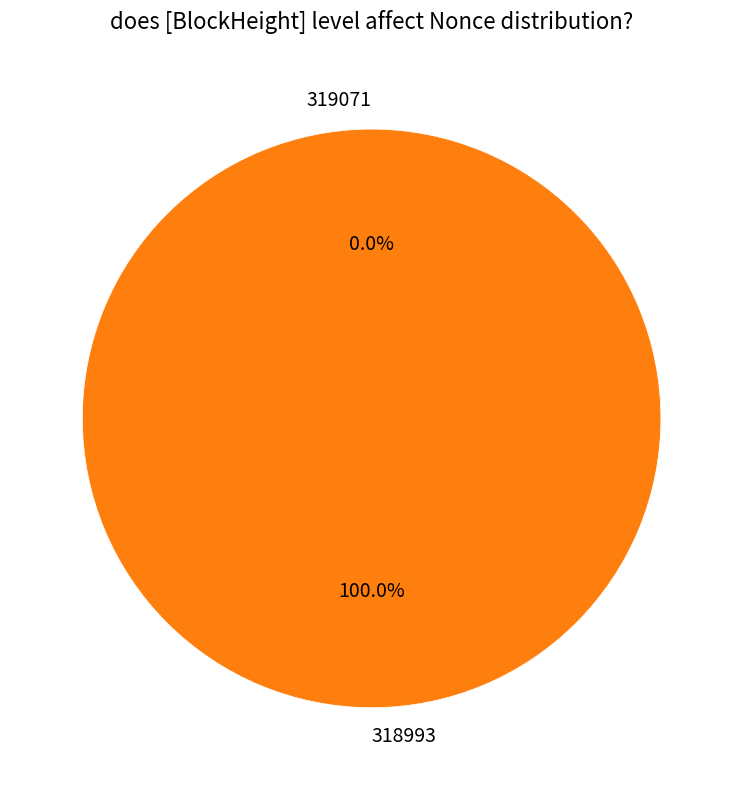

To the nearest percent, what is the difference between the largest and smallest slice percentages?

100%